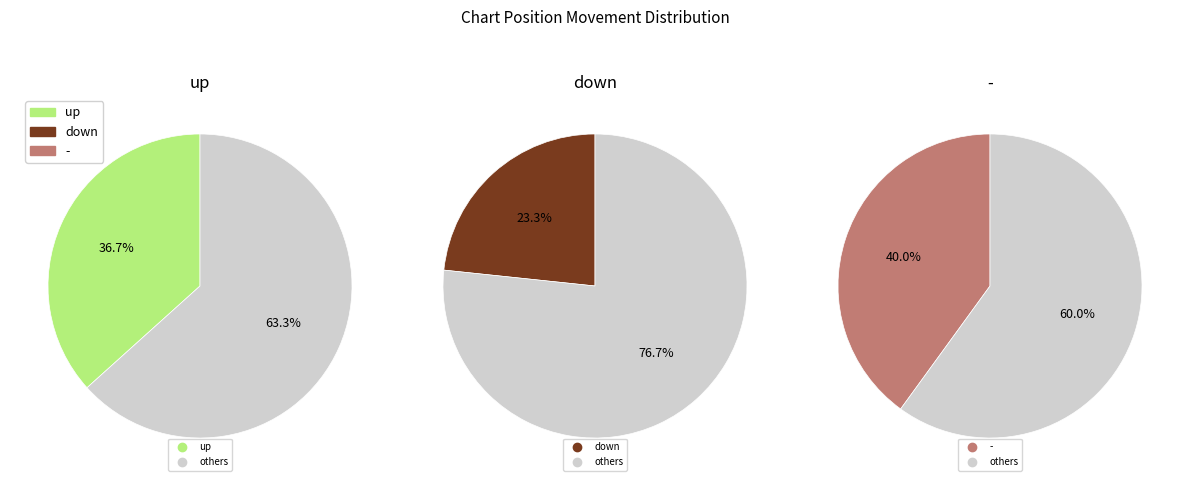

What is the largest slice in the pie chart?

-